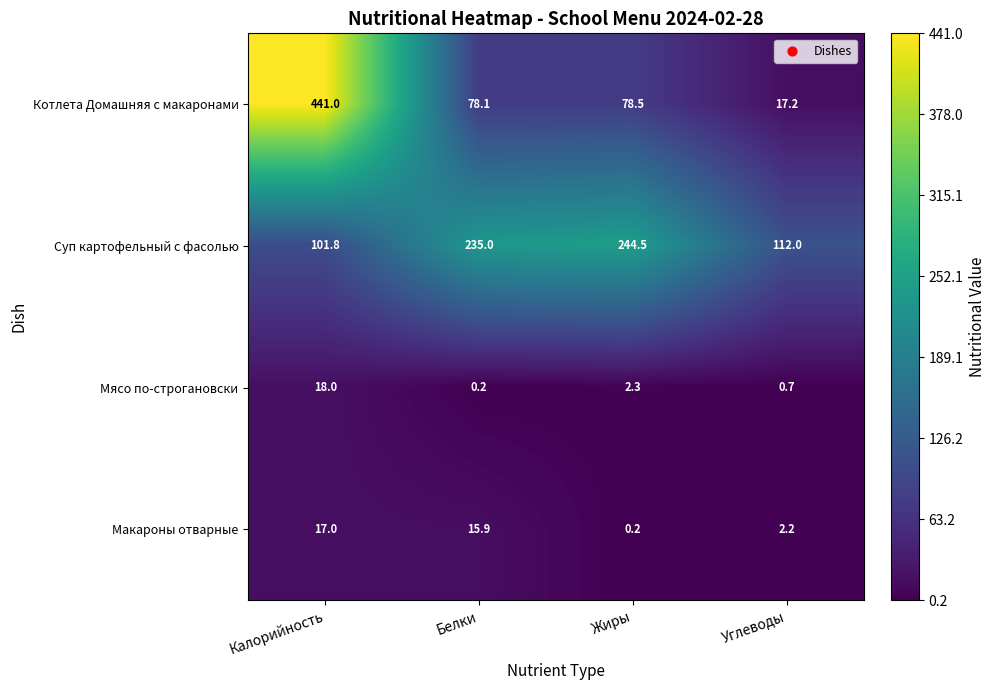

At Калорийность, list the series in order from smallest to largest.

Макароны отварные, Мясо по-строгановски, Суп картофельный с фасолью, Котлета Домашняя с макаронами